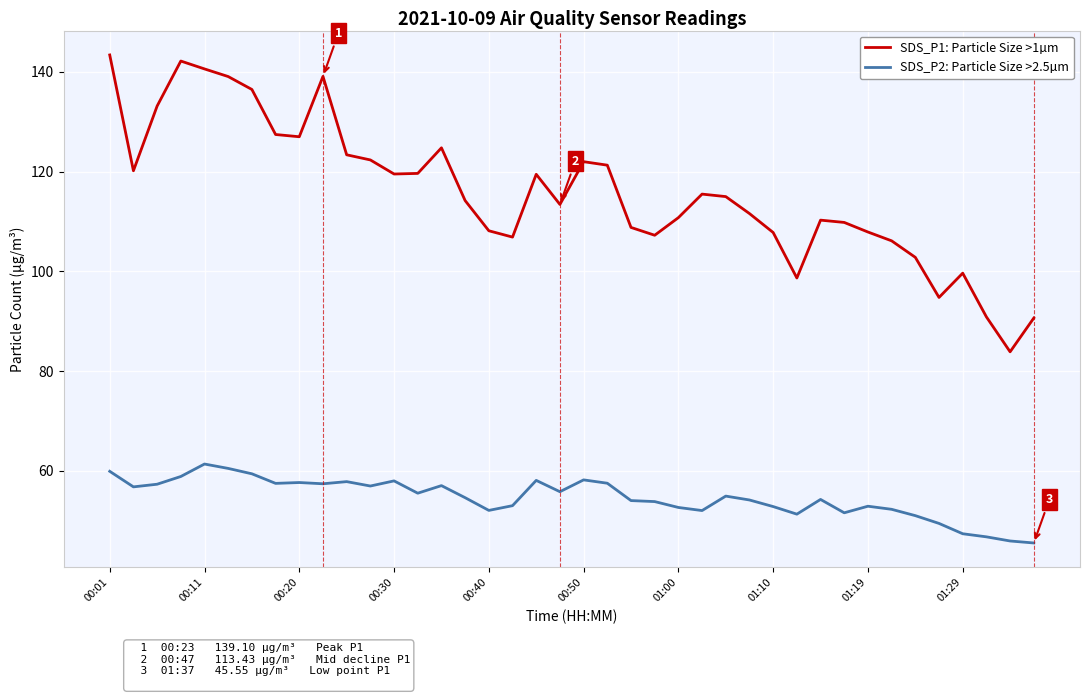

What is the difference between the maximum and second lowest values in the SDS_P2: Particle Size >2.5µm series?

15.4